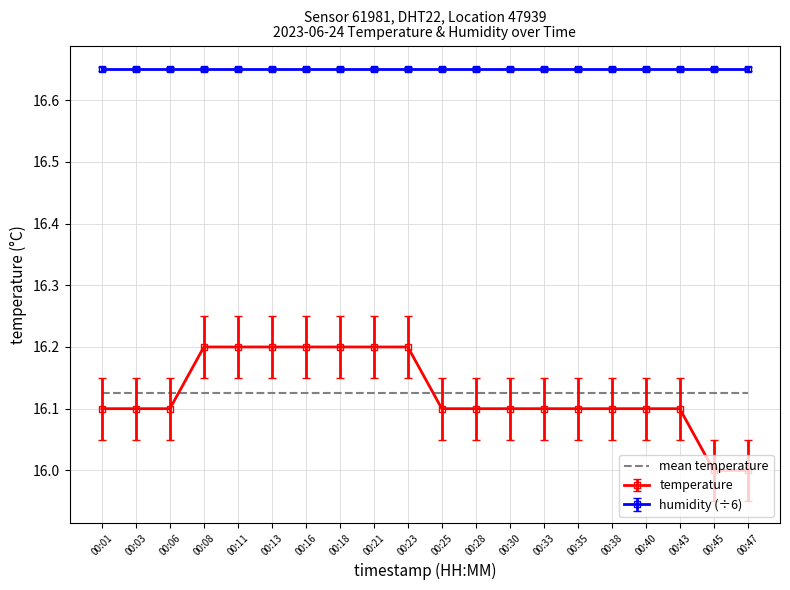

What is the minimum value shown in the chart?

16.0